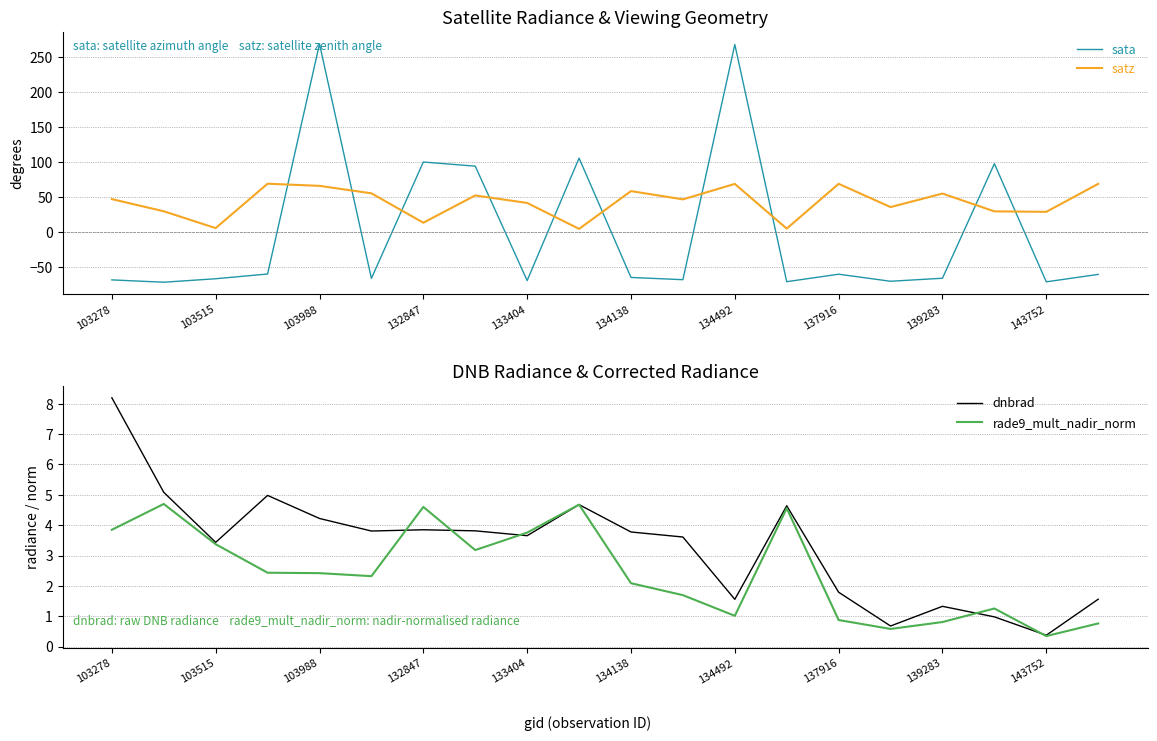

Which series has the widest spread of values?

sata